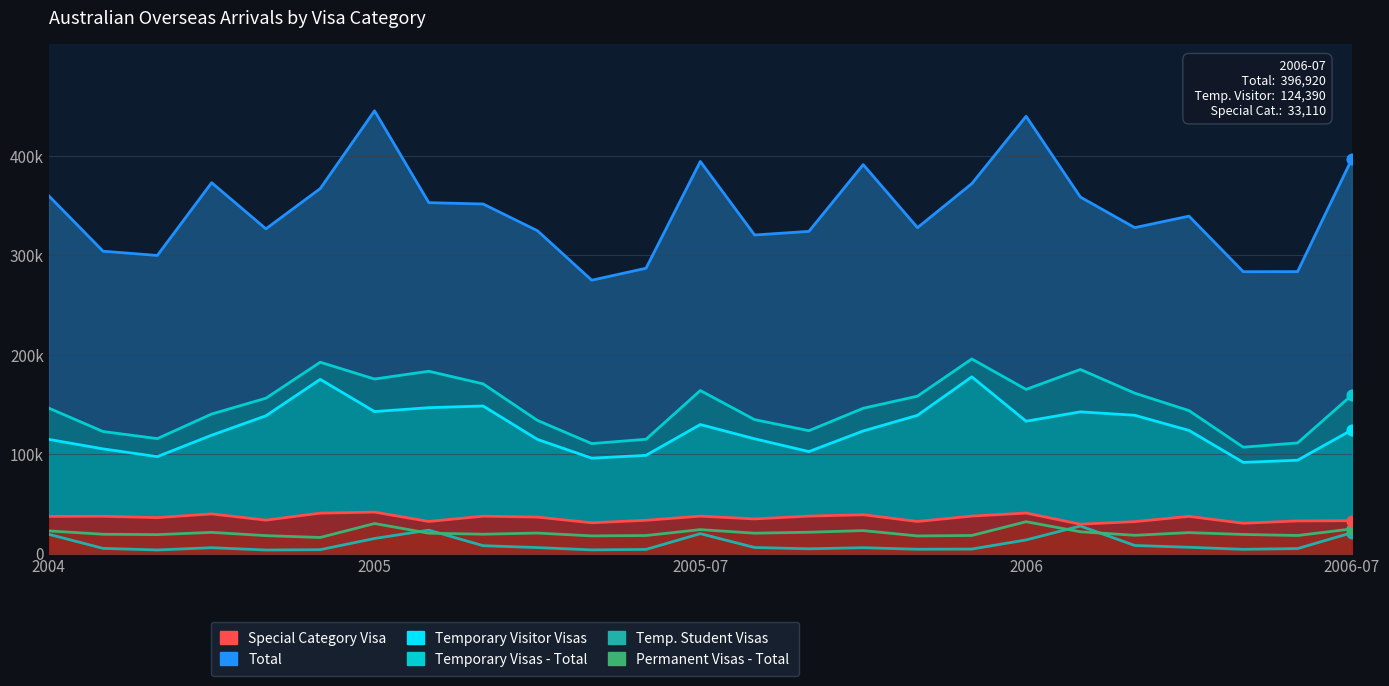

What are all the series names shown in the legend?

Total, Temporary Visitor Visas, Temporary Visas - Total, Permanent Visas - Total, Temporary Student Visas - Total, Special Category Visa